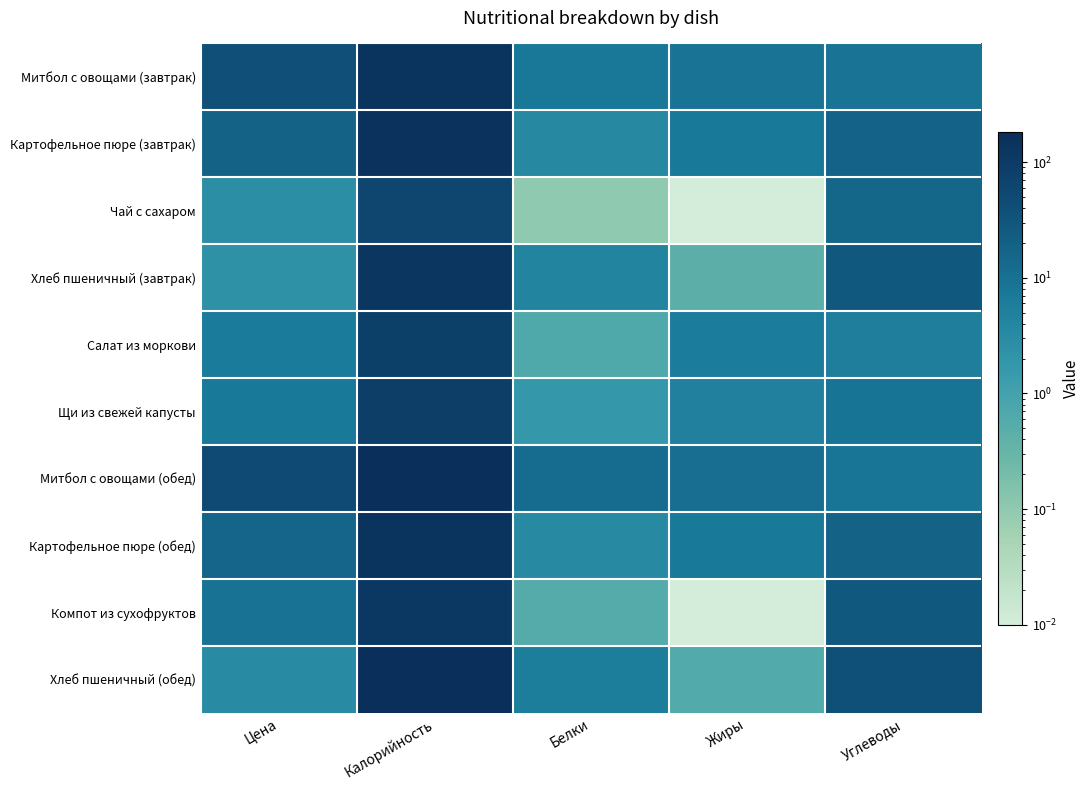

How many distinct data groups are displayed?

10